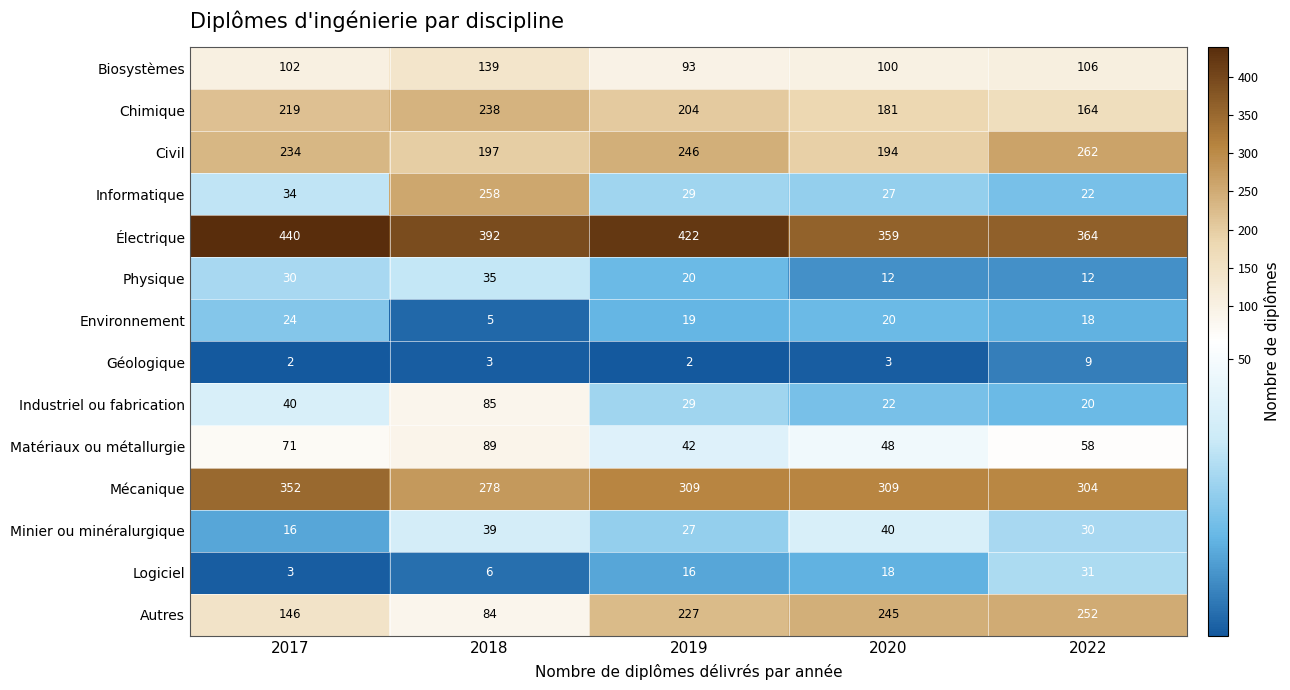

Which series has the largest range (max minus min)?

Informatique